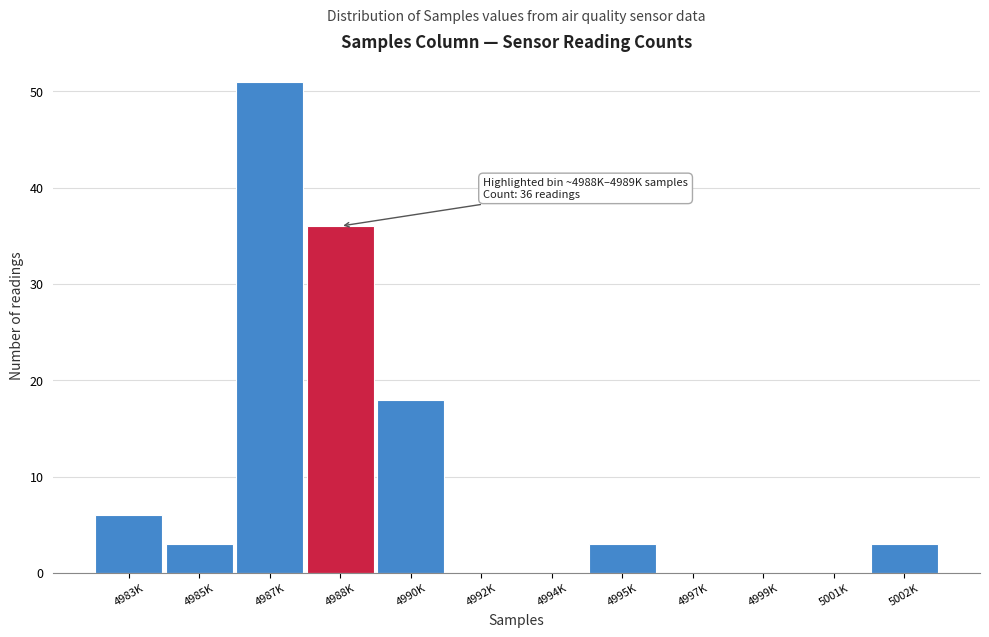

Reading left to right, extract all data points from this chart.

4983K=6	4985K=3	4987K=51	4988K=36	4990K=18	4992K=0	4994K=0	4995K=3	4997K=0	4999K=0	5001K=0	5002K=3